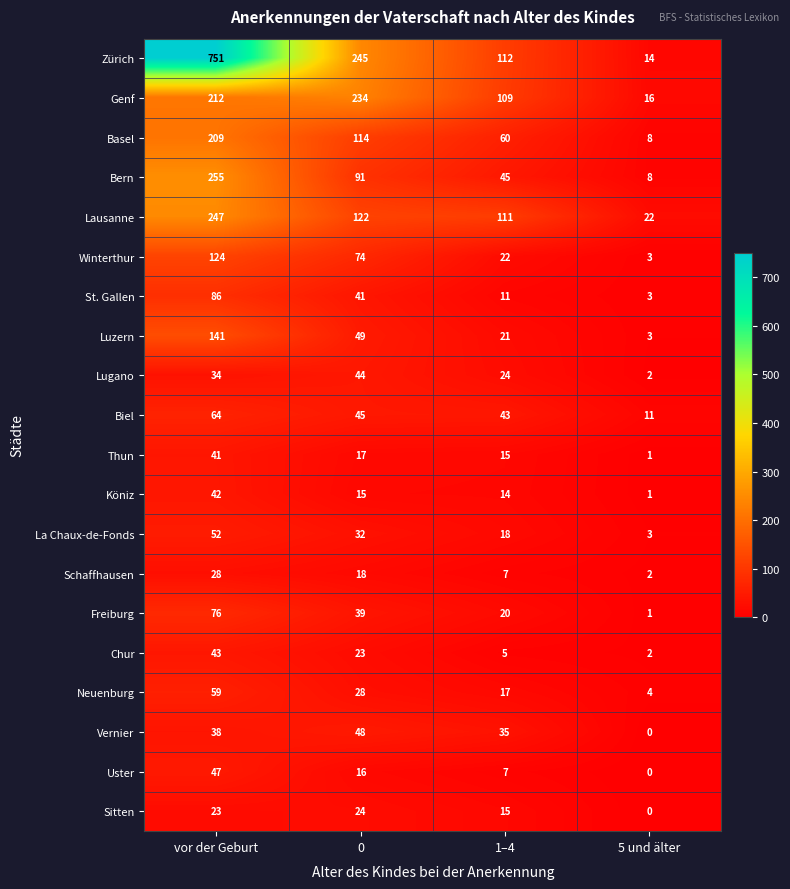

List the series in order of their peak value, lowest first.

Sitten, Schaffhausen, Thun, Köniz, Chur, Lugano, Uster, Vernier, La Chaux-de-Fonds, Neuenburg, Biel, Freiburg, St. Gallen, Winterthur, Luzern, Basel, Genf, Lausanne, Bern, Zürich